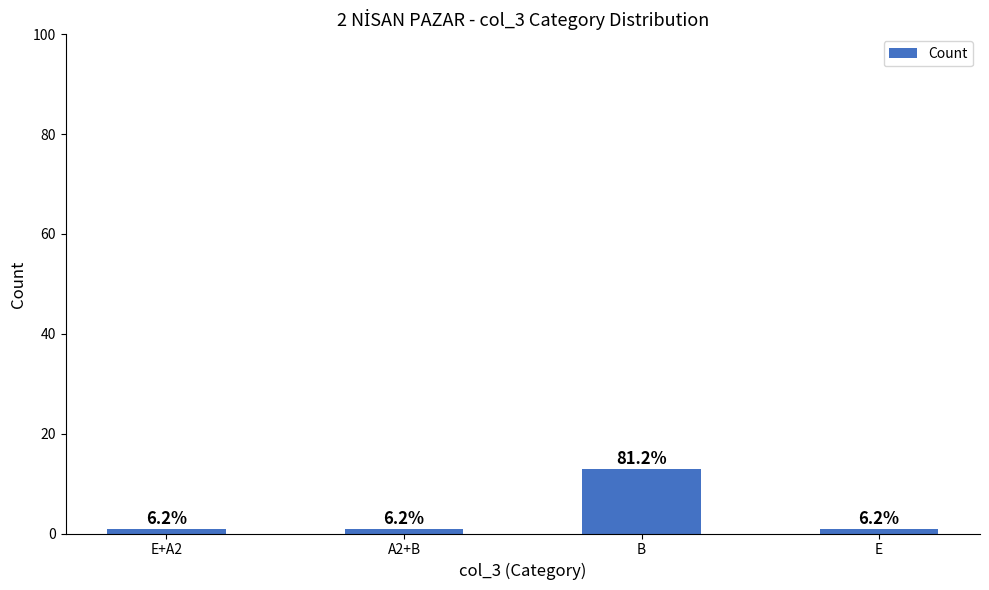

What is the change in value from B to E?

-12